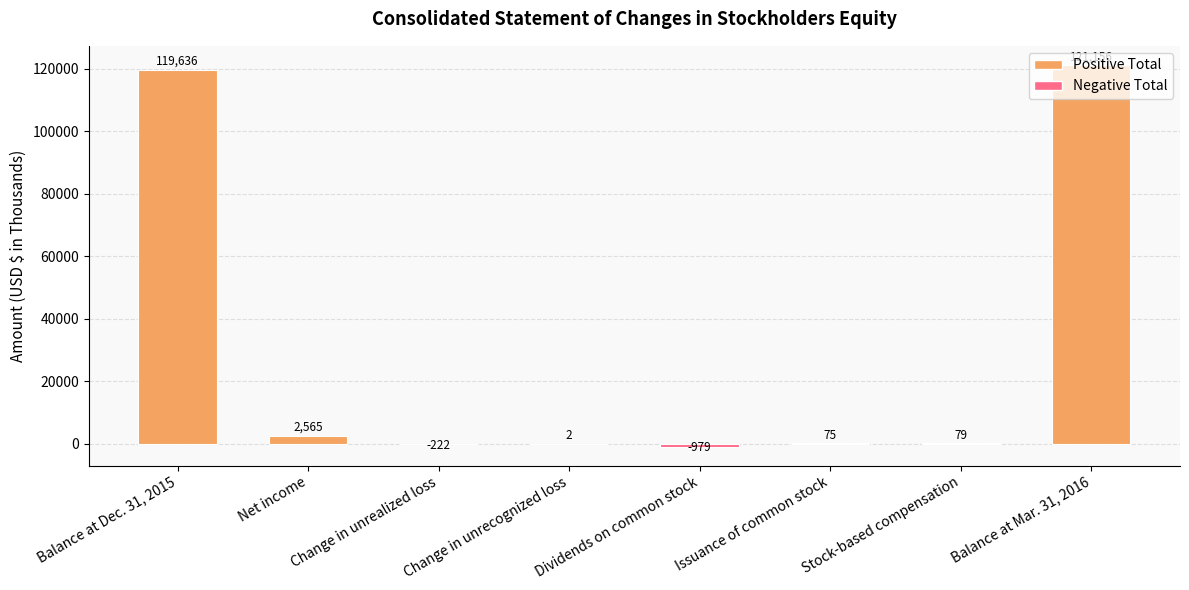

The value at Balance at Mar. 31, 2016 is 29146. True or false?

False